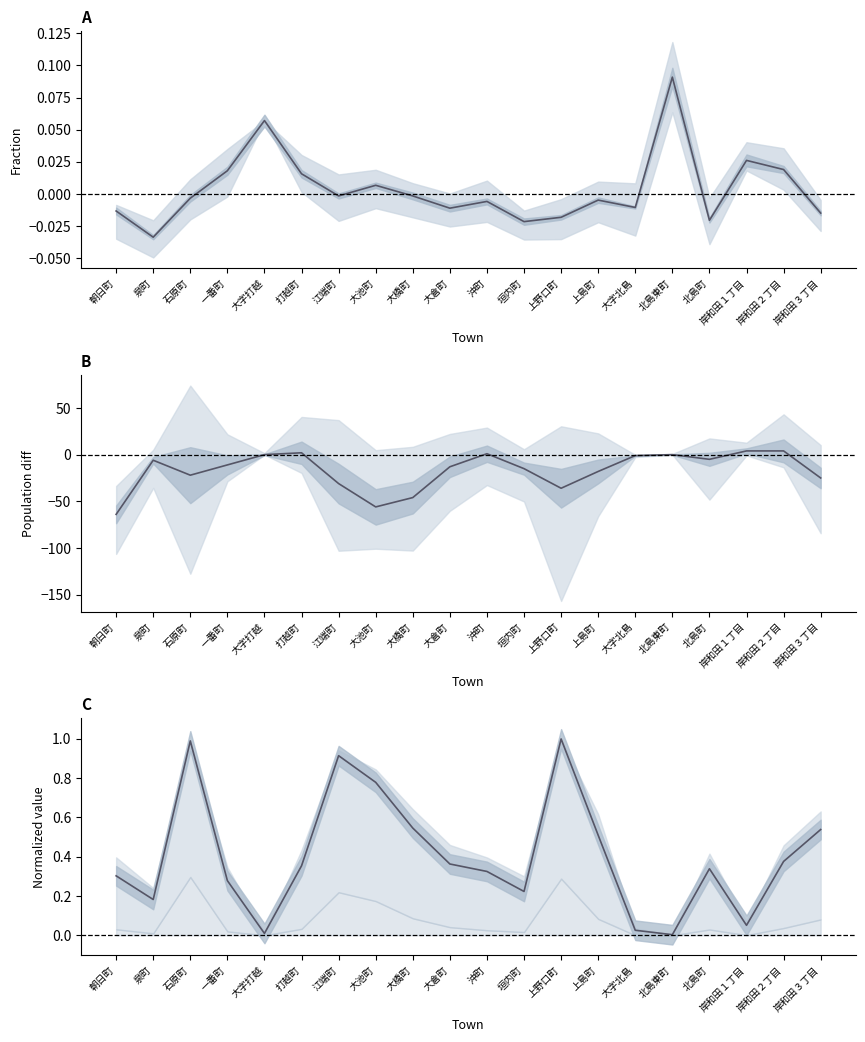

Between which two adjacent categories do 0-4才 ratio diff and Population (normalized) first intersect?

一番町 and 大字打越